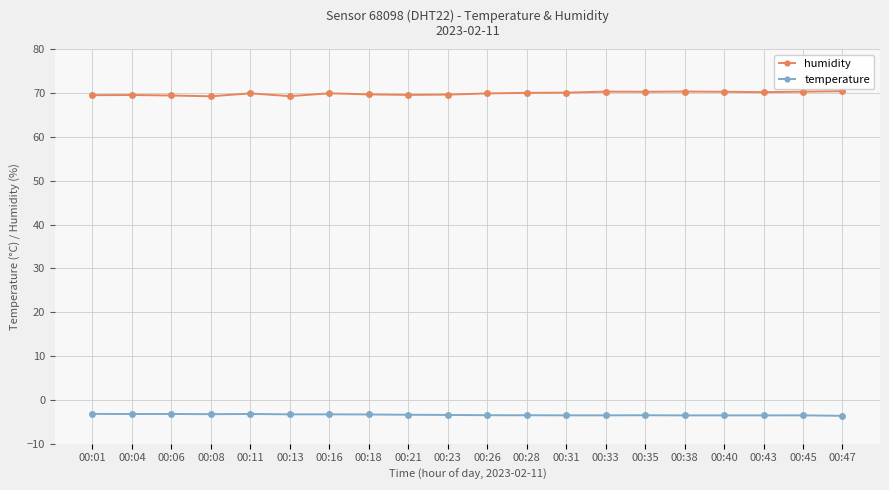

True or false: humidity has more than 2 points higher than both neighbors.

True